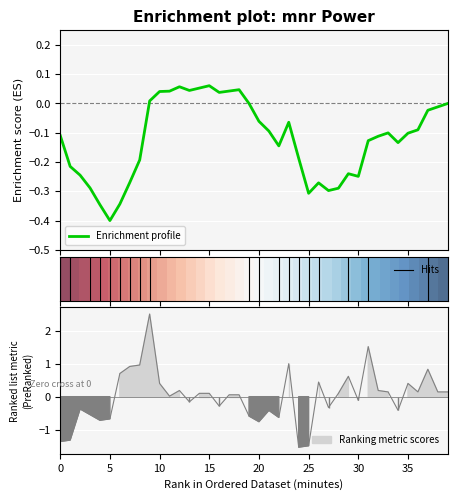

Between 20:00 and 17:00, which is larger?

17:00